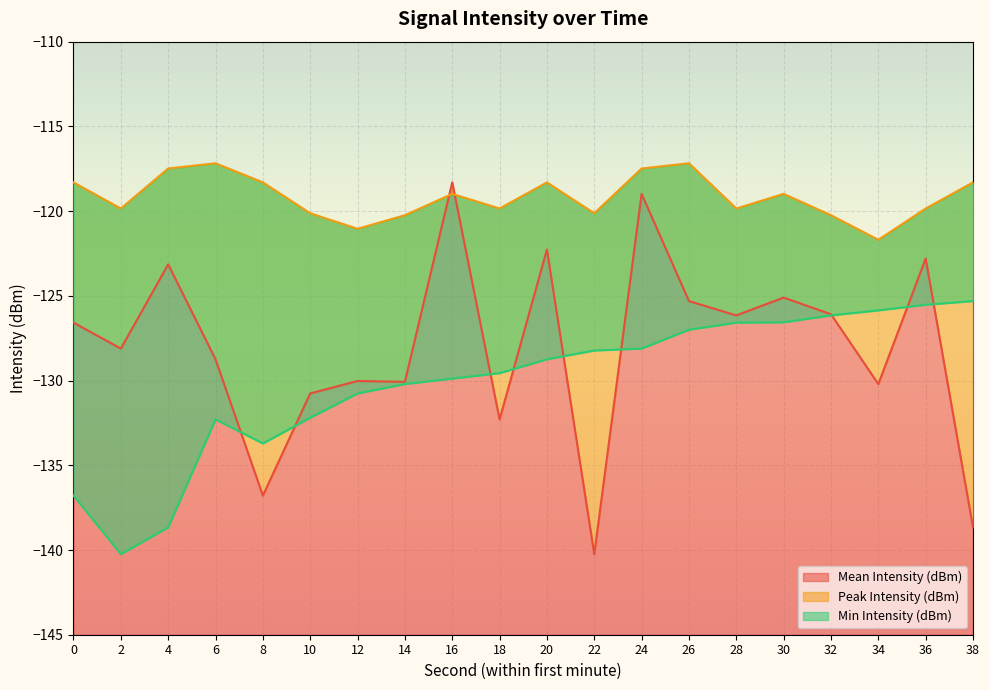

At 14, list the series in order from largest to smallest.

Peak Intensity (dBm), Mean Intensity (dBm), Min Intensity (dBm)